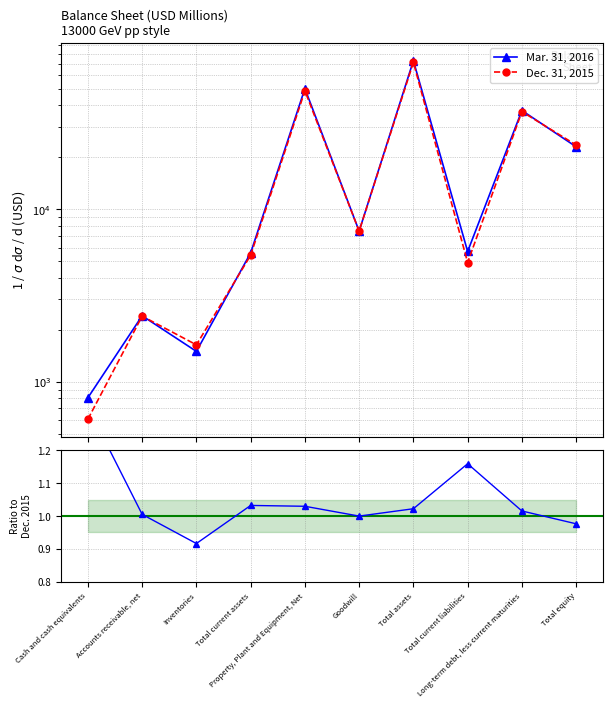

What is the label of the 2nd point from the left?

Accounts receivable, net